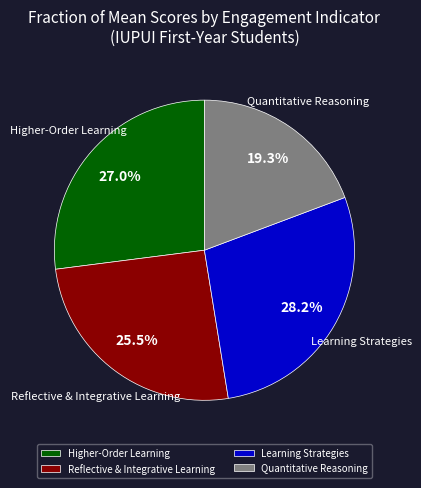

What percentage is the Learning Strategies slice, to the nearest percent?

28%